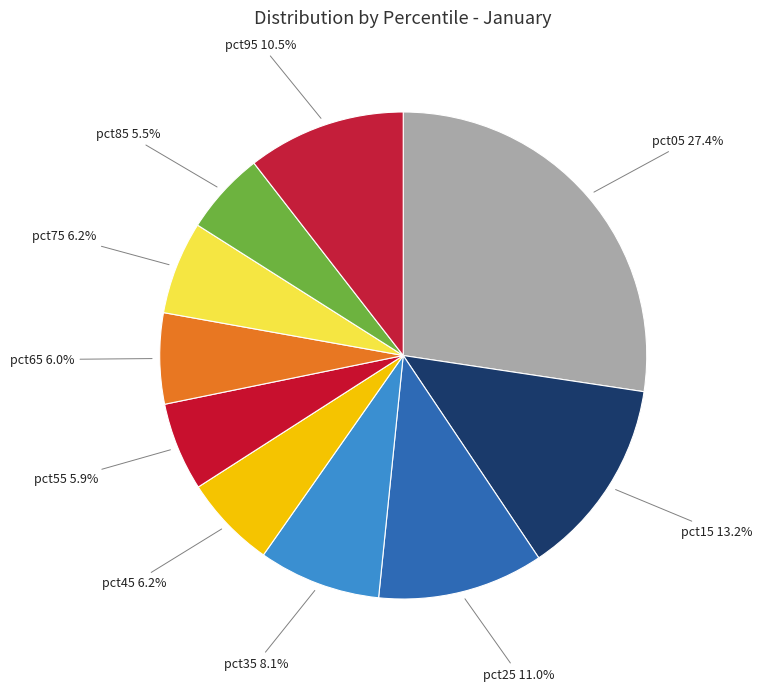

How many slices are in this pie chart?

10